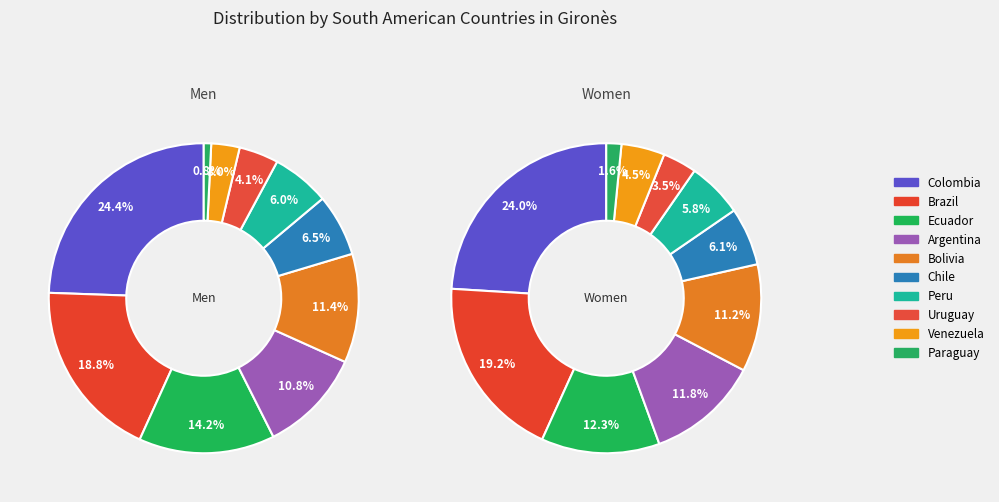

To the nearest percent, what is the average slice percentage?

10%